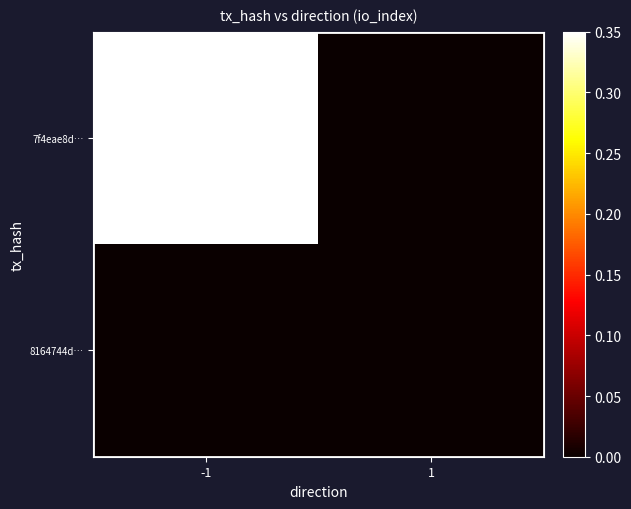

Reading left to right, extract all data points from this chart.

7f4eae8d…: -1=1.0	1=0.0
8164744d…: -1=0.0	1=0.0